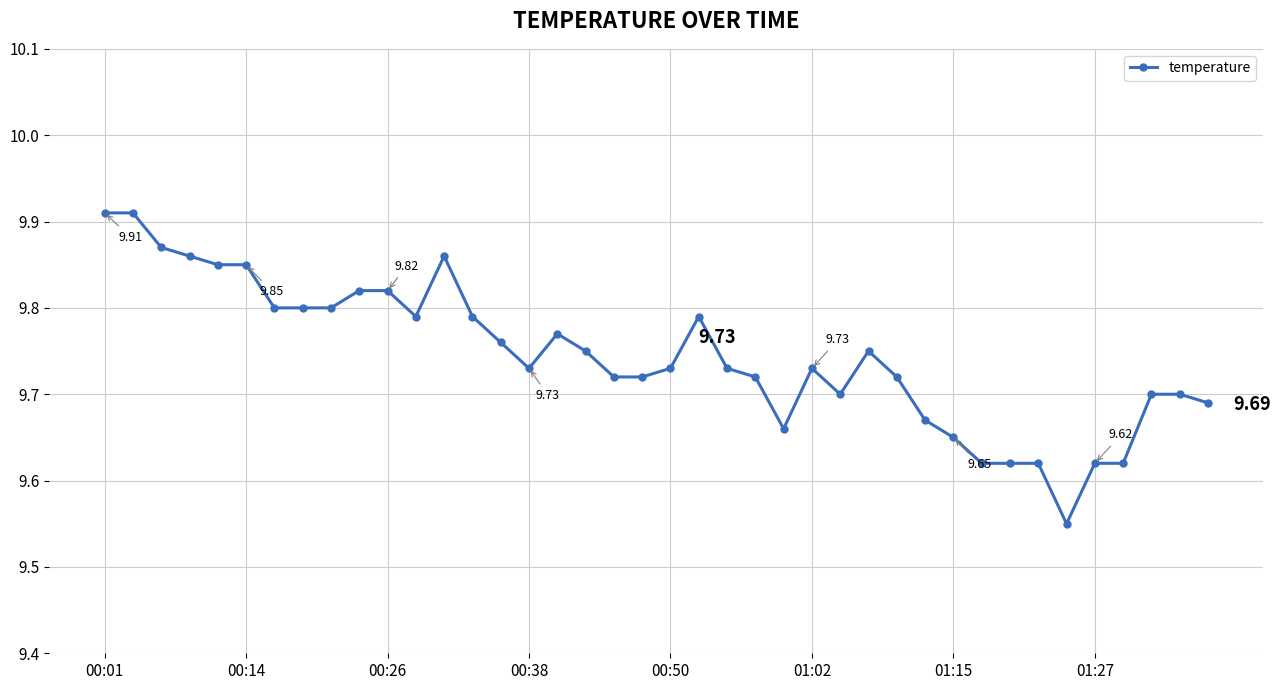

True or false: there are more than 0 points higher than both neighbors.

True